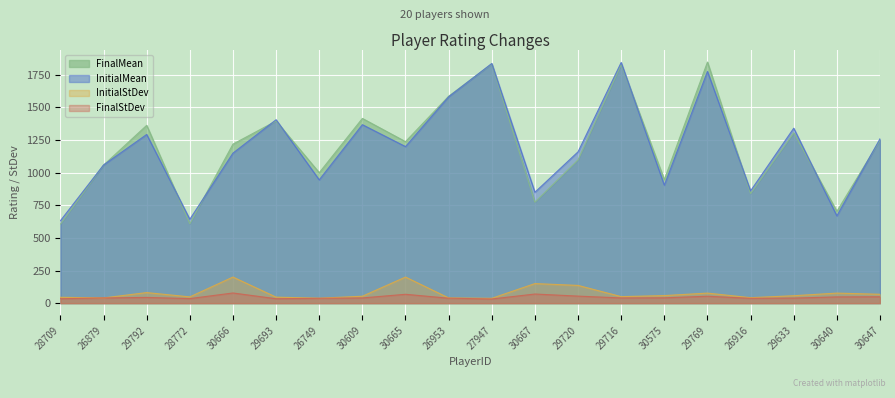

Rank the series by their maximum value, from lowest to highest.

FinalStDev, InitialStDev, InitialMean, FinalMean